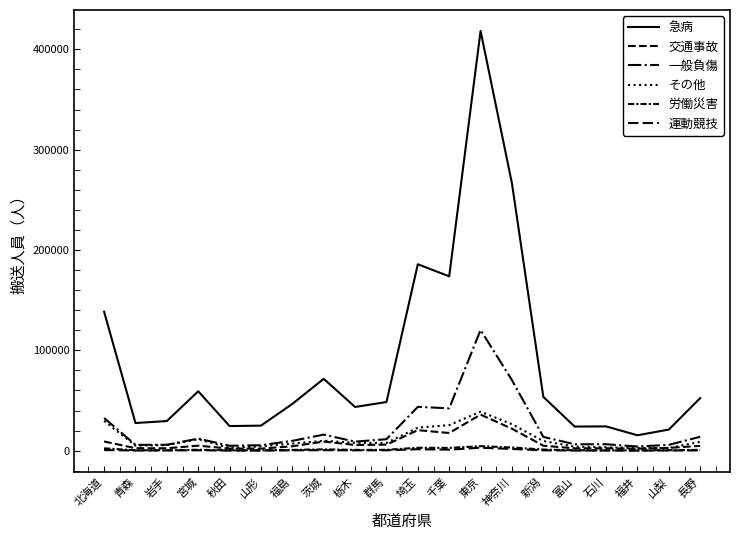

What is the difference between the highest and lowest values at 福井?

15255